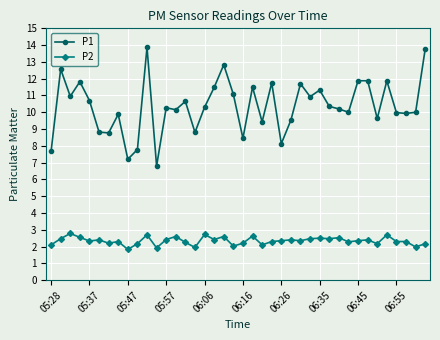

What is the difference between the maximum and minimum values in the P1 series?

7.1